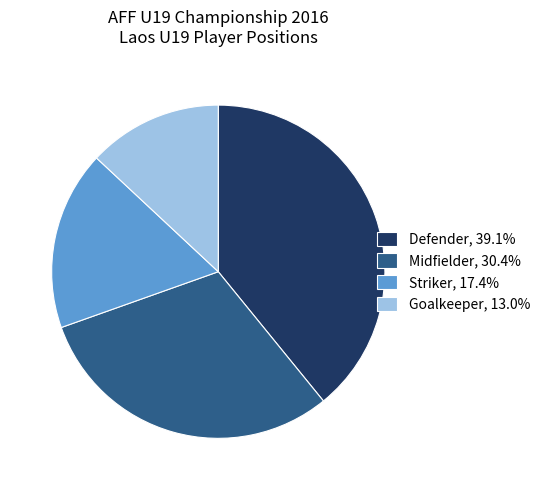

Does any single category account for the majority?

No